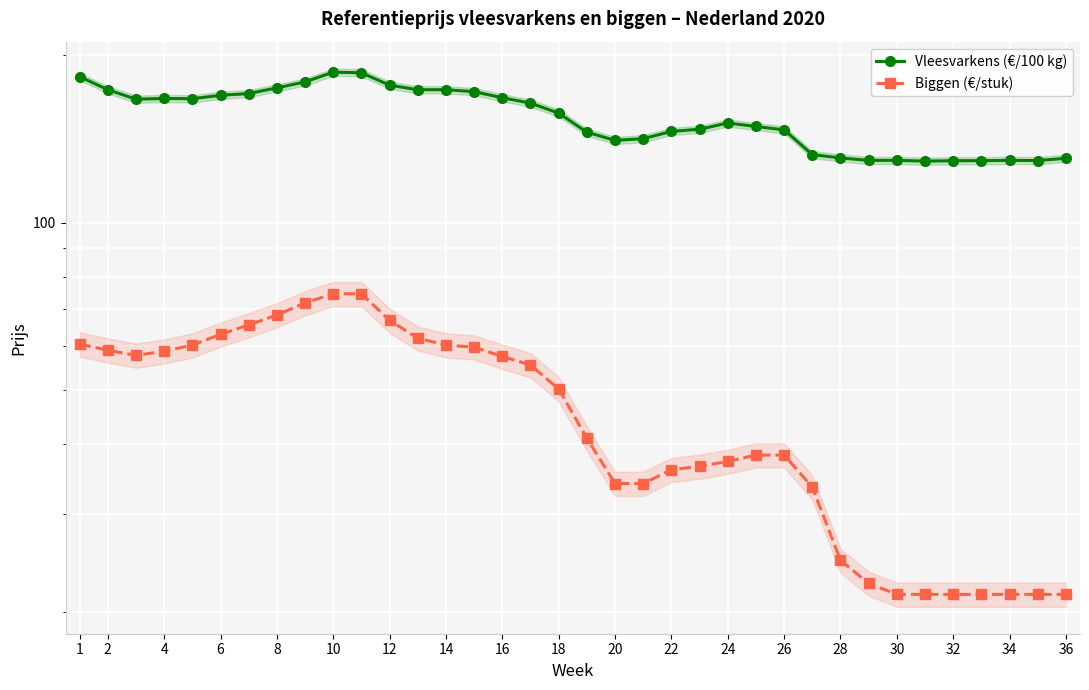

True or false: Biggen (€/stuk) has a value of 117.8 at 8.

False